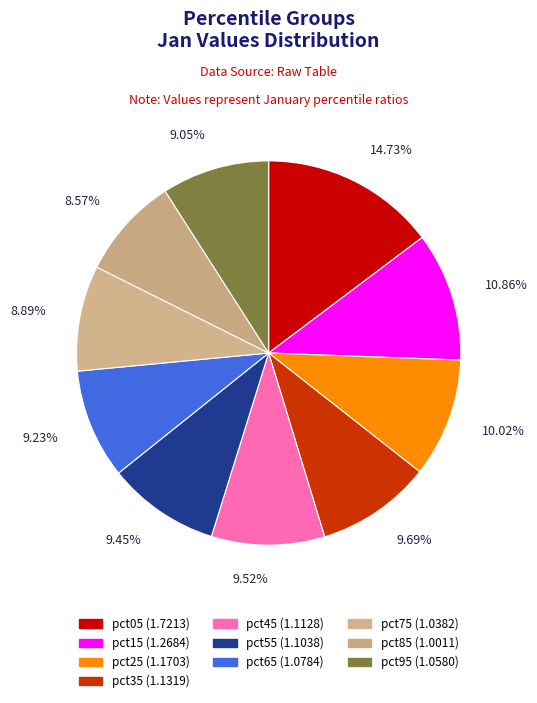

To the nearest percent, what is the combined percentage of pct75 and pct25?

19%